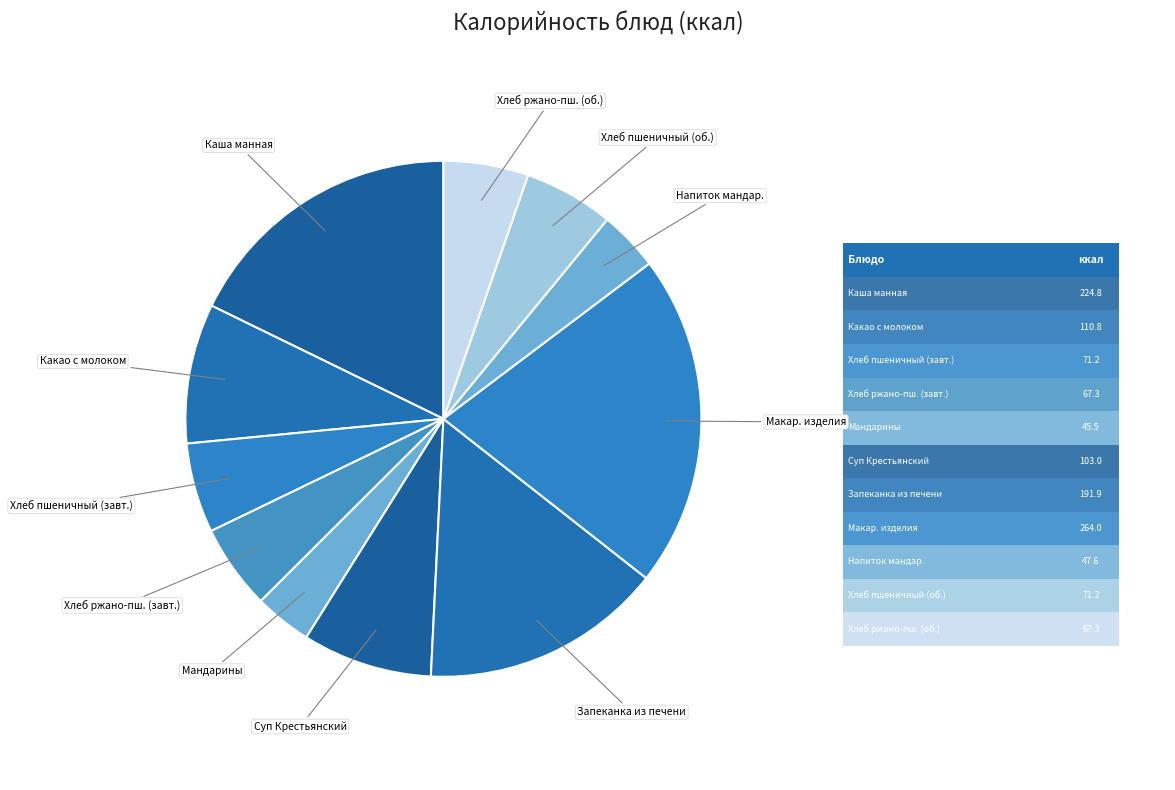

Is it true that Какао с молоком is 1% of the pie?

False